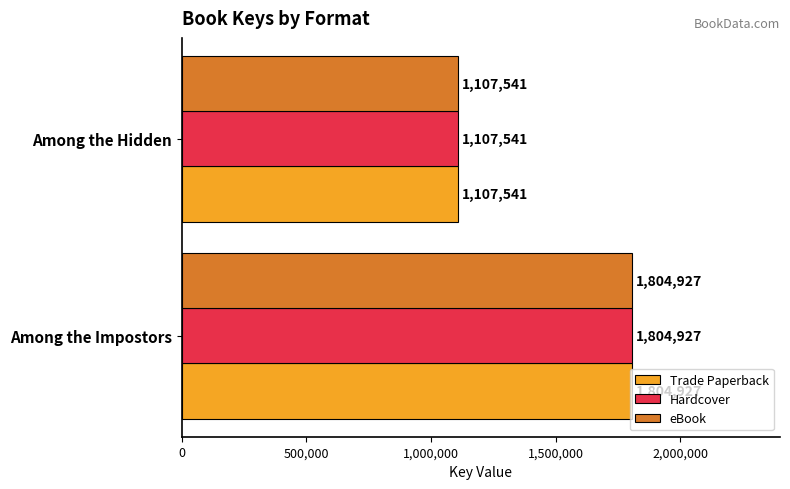

What is the total value across all series at Among the Impostors?

5414781